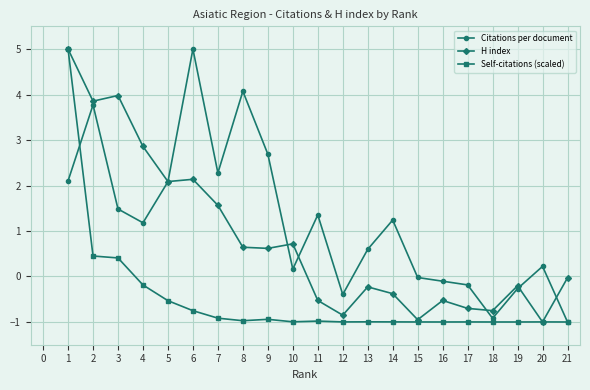

What is the value of the Citations per document point at the 12th from the left?

-0.4